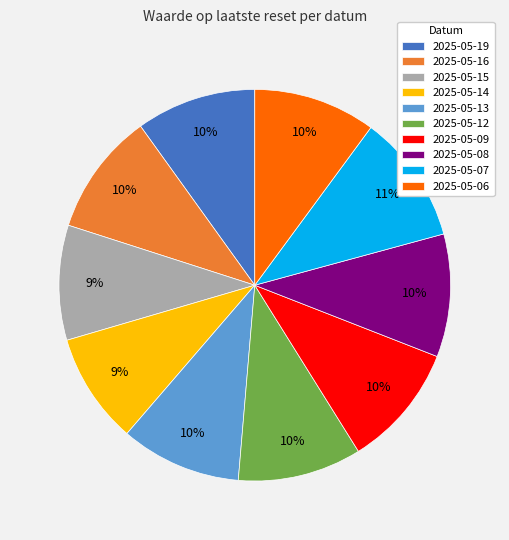

To the nearest percent, what is the average slice percentage?

10%